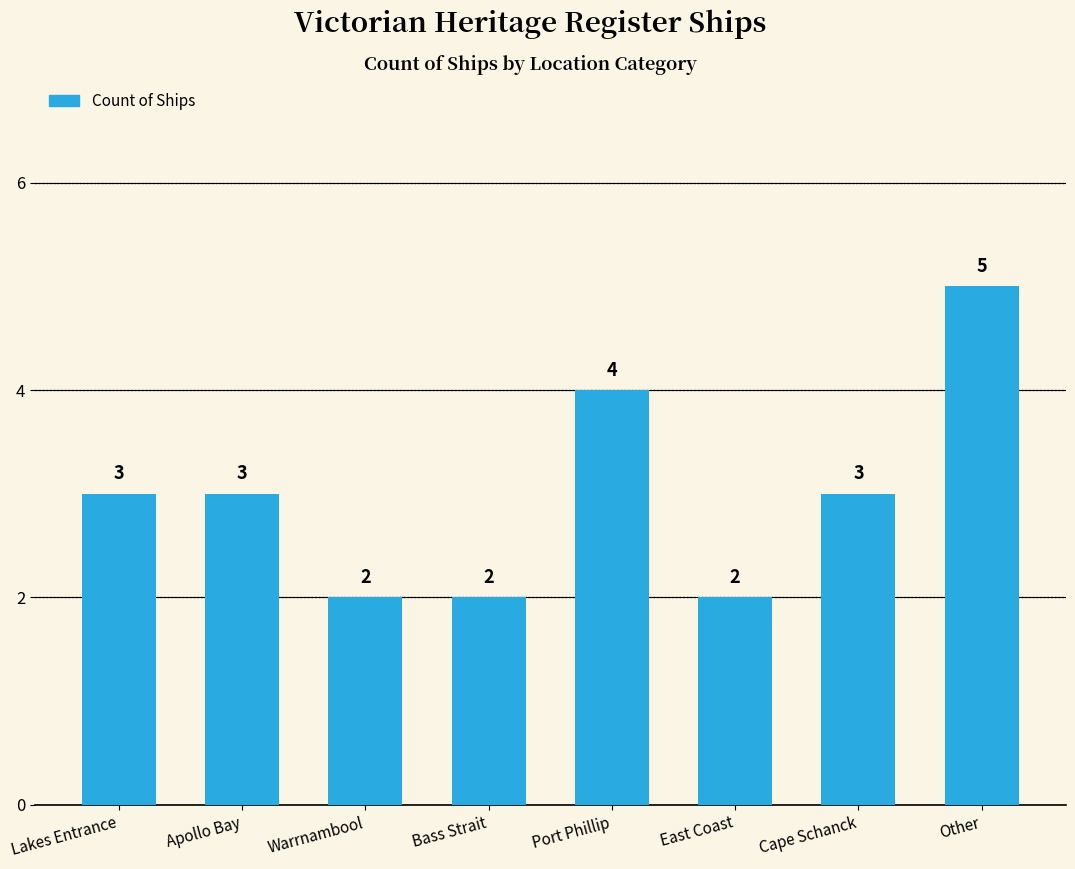

What is the label of the 1st bar from the right?

Other